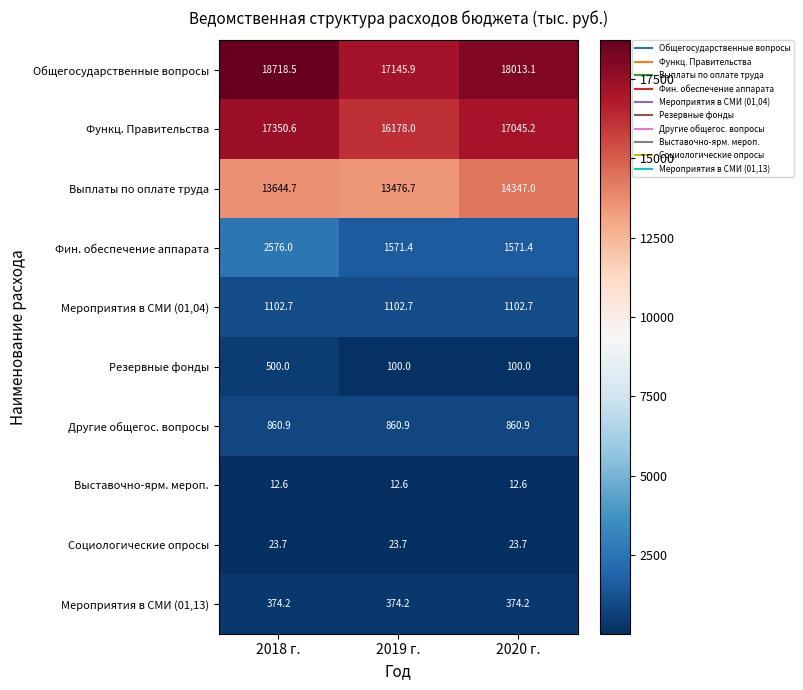

List the series in order of their peak value, lowest first.

Выставочно-ярм. мероп., Социологические опросы, Мероприятия в СМИ (01,13), Резервные фонды, Другие общегос. вопросы, Мероприятия в СМИ (01,04), Фин. обеспечение аппарата, Выплаты по оплате труда, Функц. Правительства, Общегосударственные вопросы